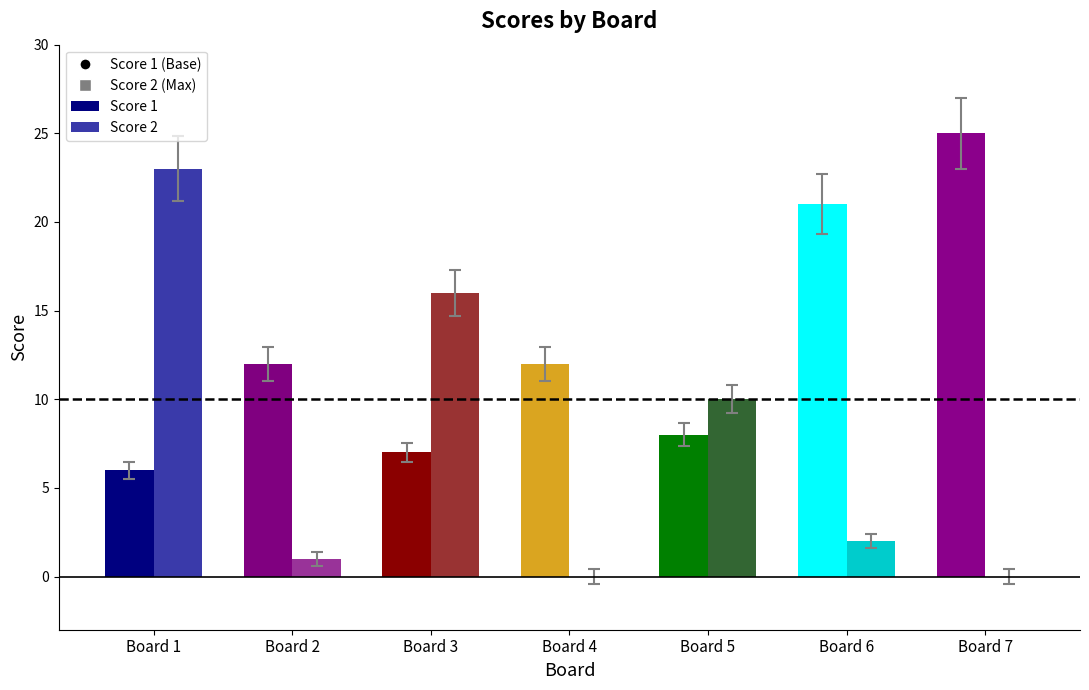

Reading left to right, transcribe all the data shown in this chart.

Score 1: 6	12	7	12	8	21	25
Score 2: 23	1	16	0	10	2	0